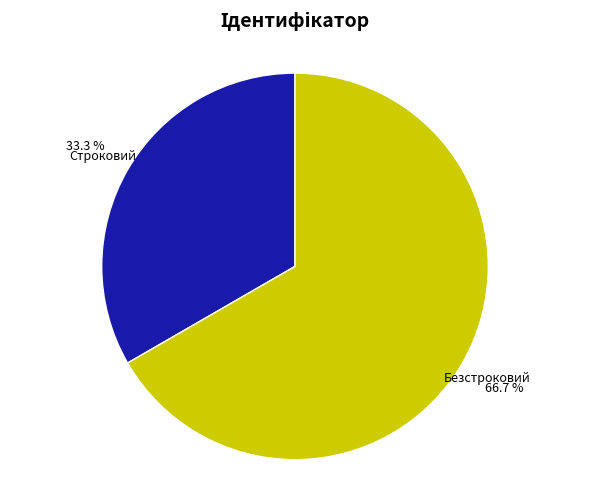

Count the number of slices in the pie.

2